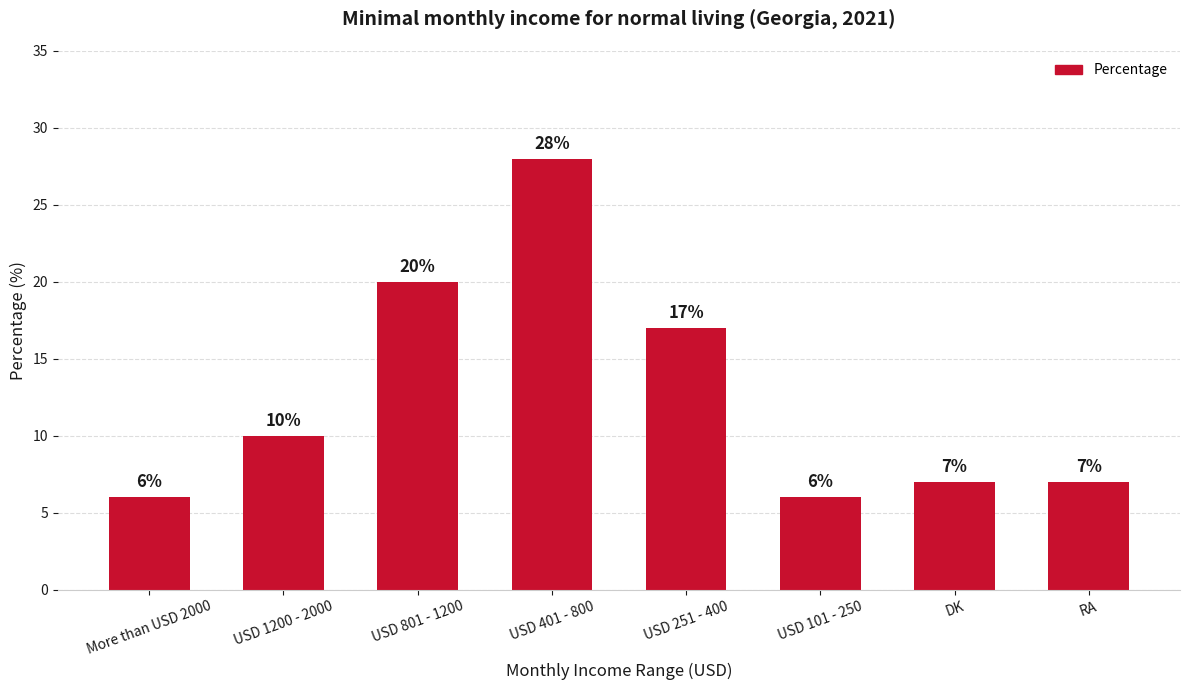

What is the greatest value displayed?

28